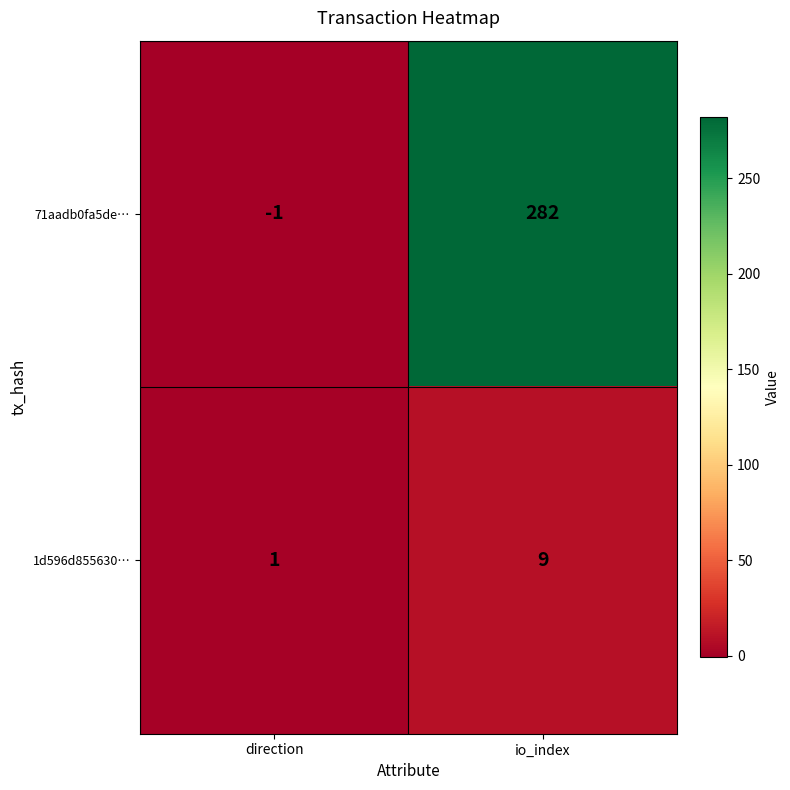

How many data points does each series have?

2